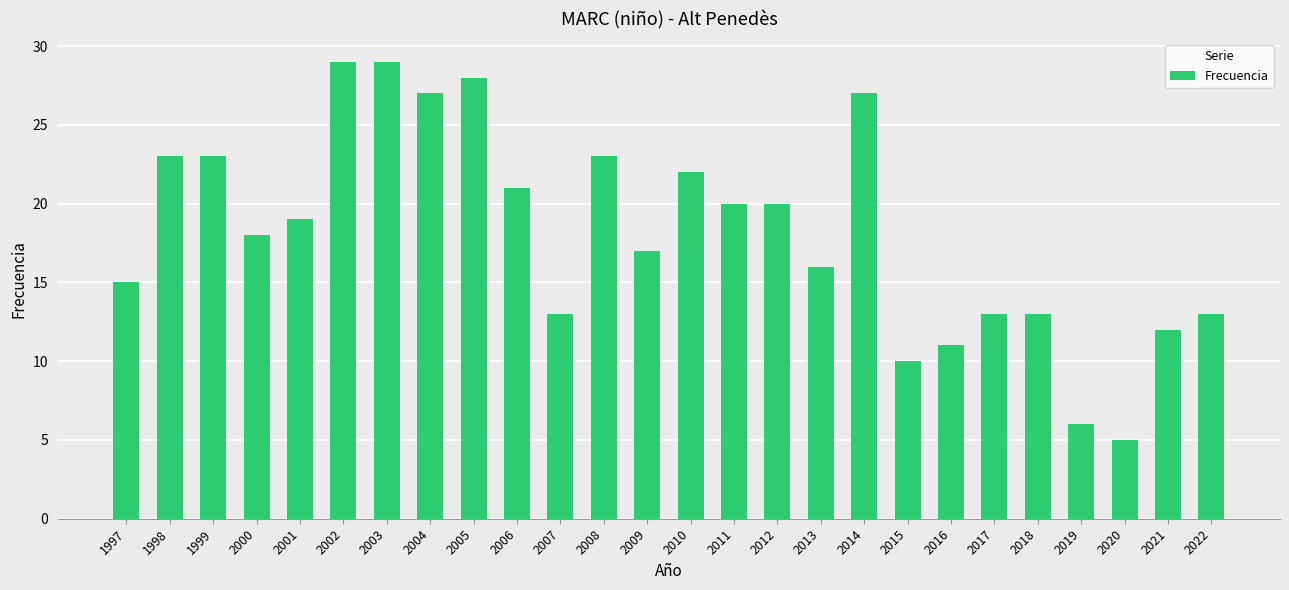

The value at 2009 is 11. True or false?

False